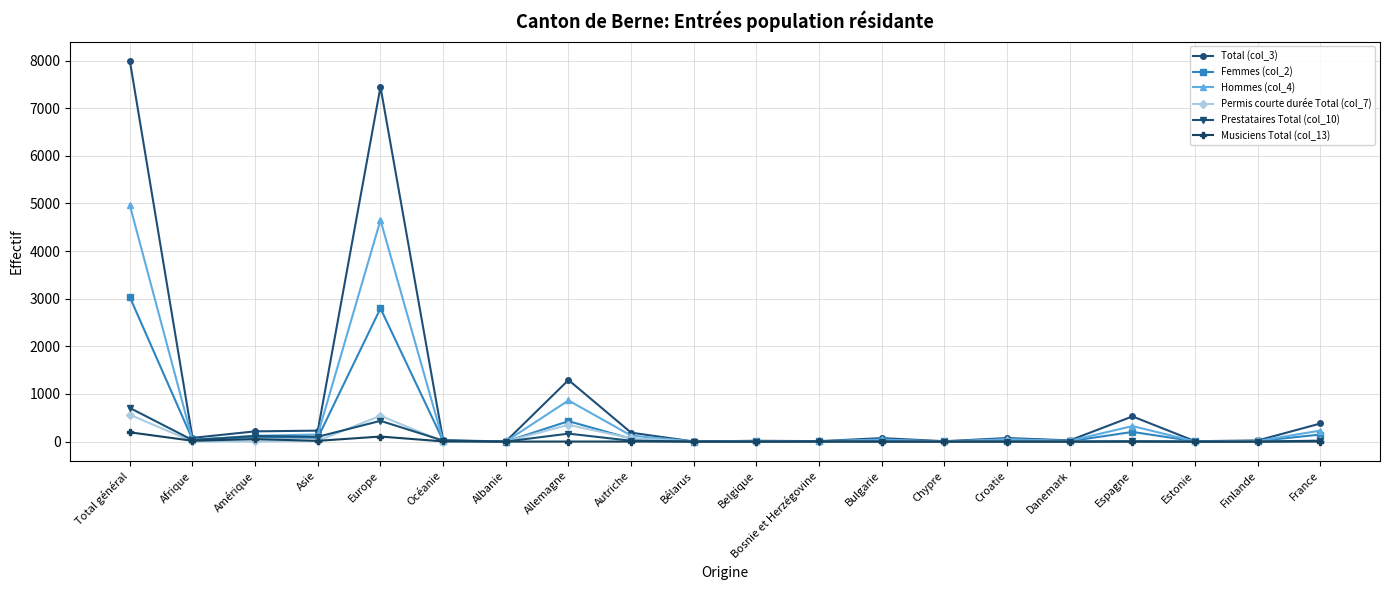

What is the total value across all series at Danemark?

52